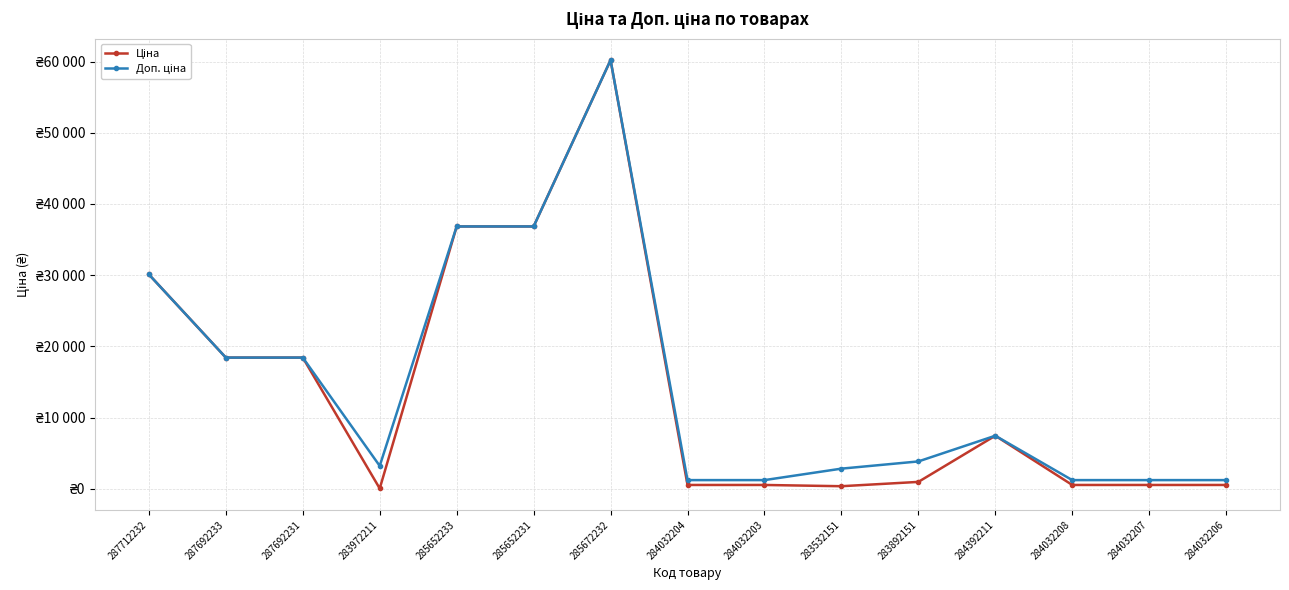

At which category does the chart reach its peak across all series?

285672232